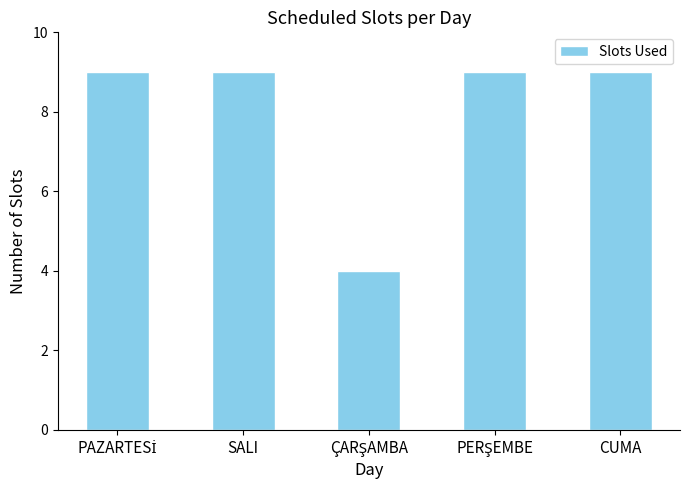

What is the minimum value shown in the chart?

4